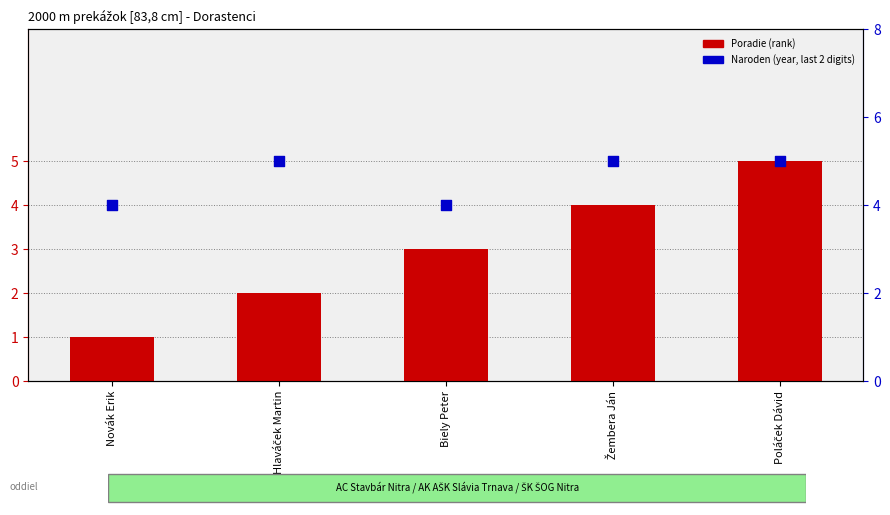

What is the total value across all series at Novák Erik?

5